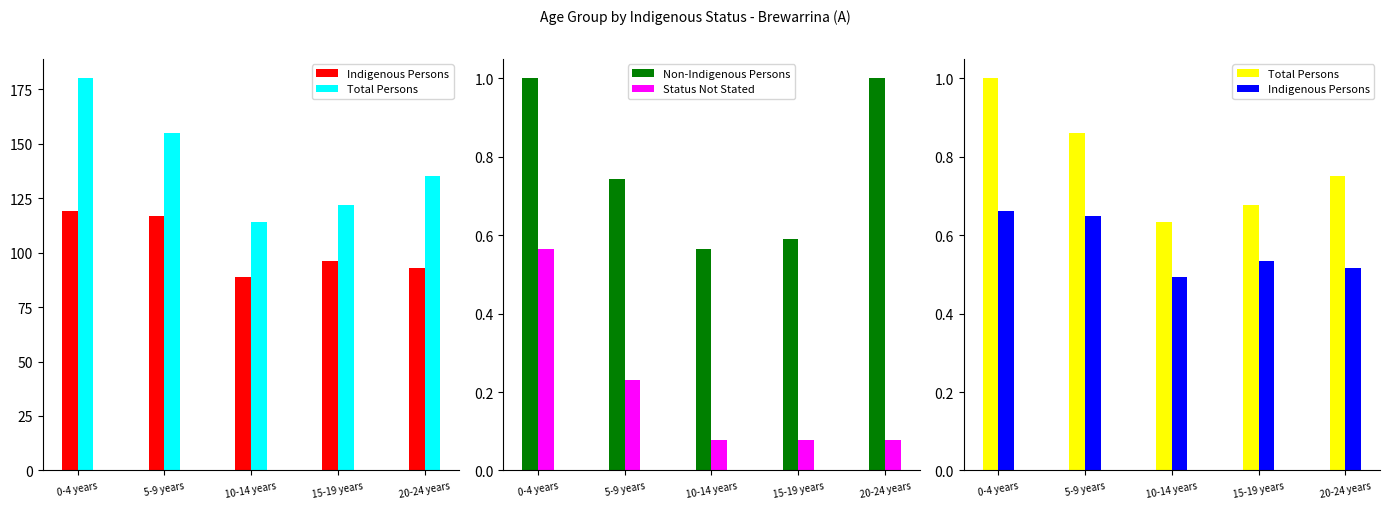

Rank the categories by Status Not Stated value from highest to lowest.

0-4 years, 5-9 years, 10-14 years, 15-19 years, 20-24 years